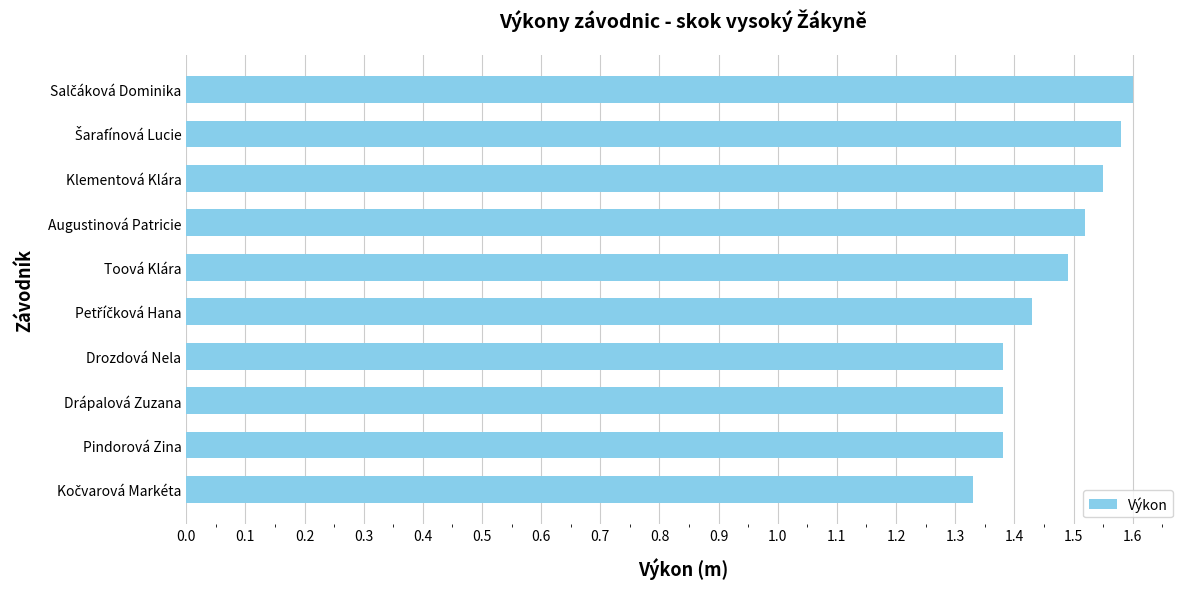

What is the sum of the values at Drozdová Nela and Toová Klára?

2.9